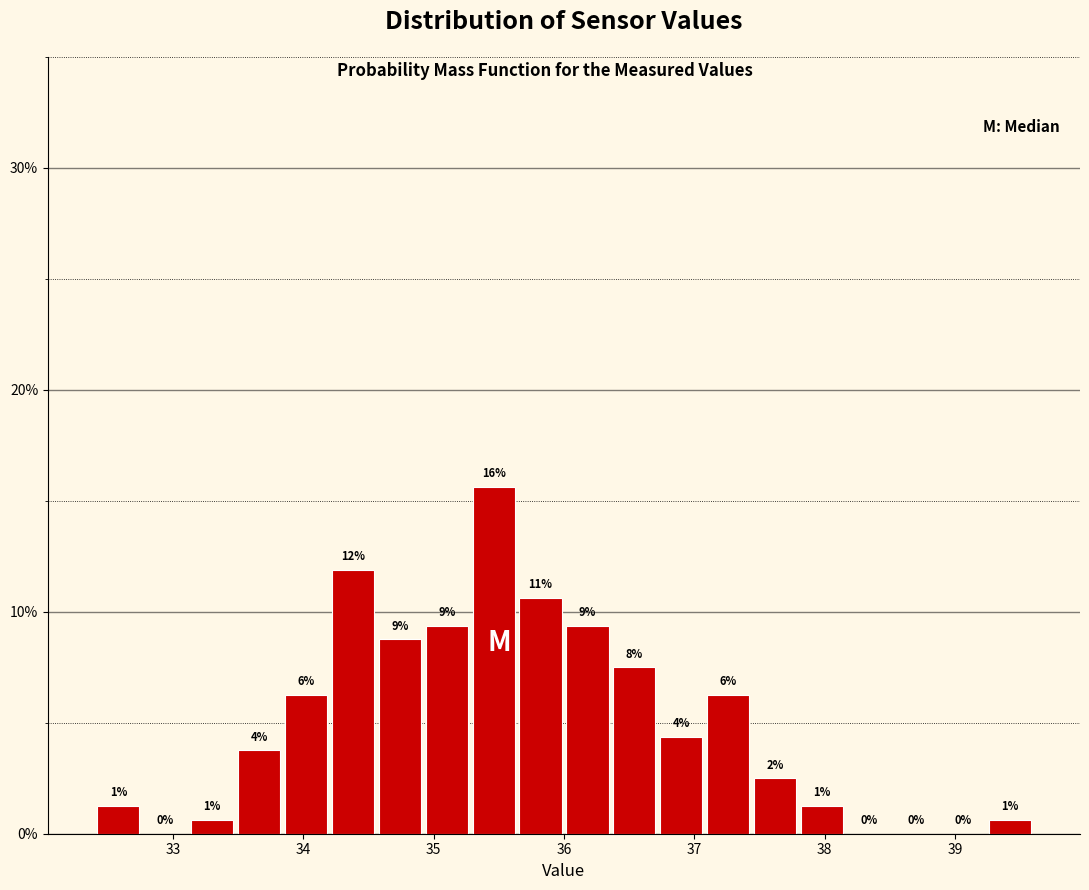

Read against the x-axis, roughly where is the centre of the tallest bar?

35.5